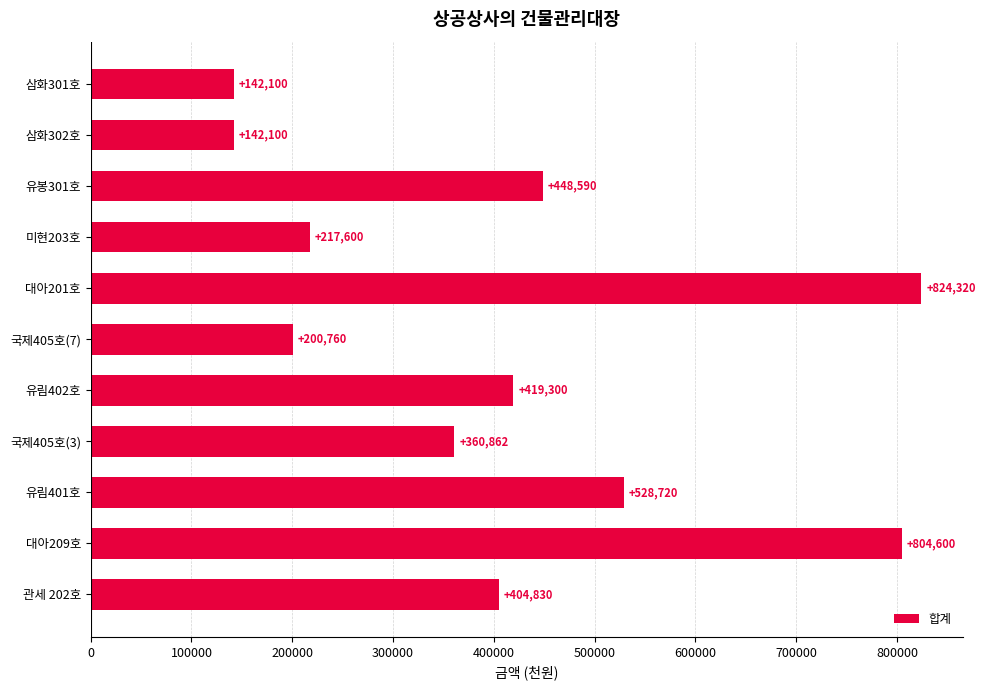

Between 대아201호 and 삼화301호, which is larger?

대아201호